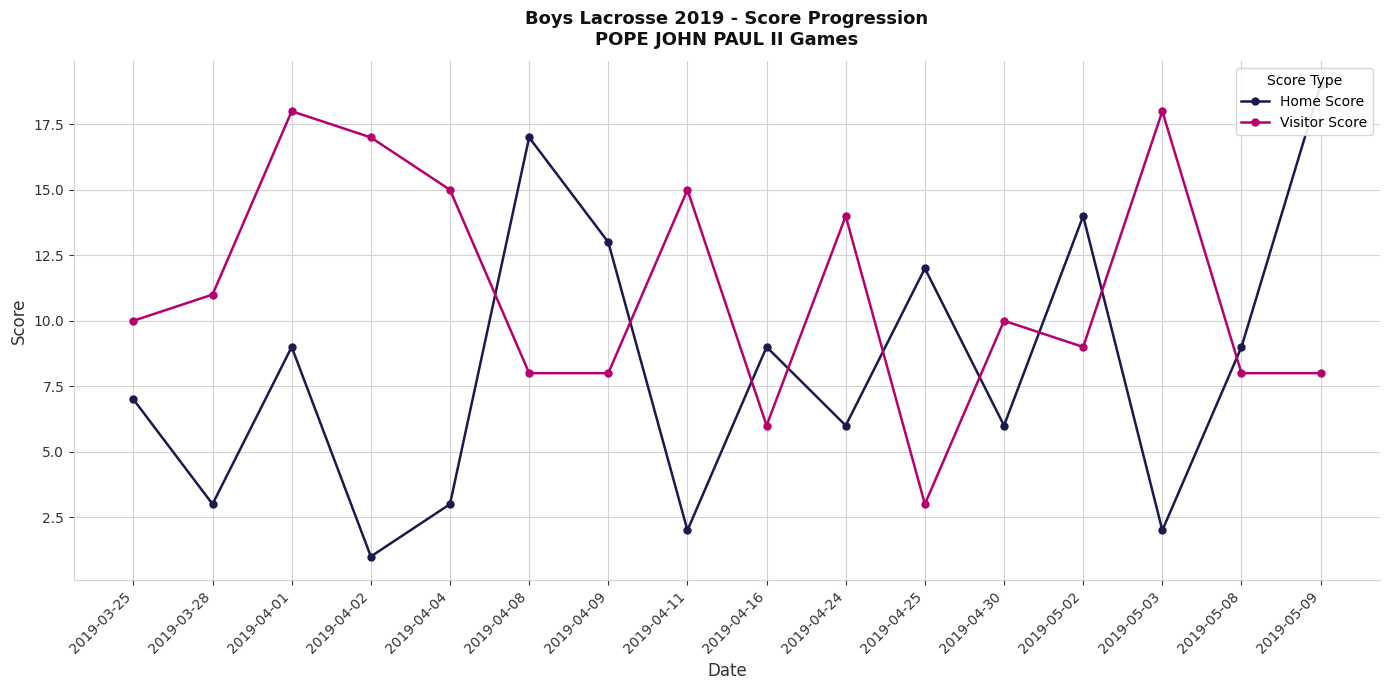

Reading left to right, transcribe all the data shown in this chart.

Home Score: 2019-03-25=7	2019-03-28=3	2019-04-01=9	2019-04-02=1	2019-04-04=3	2019-04-08=17	2019-04-09=13	2019-04-11=2	2019-04-16=9	2019-04-24=6	2019-04-25=12	2019-04-30=6	2019-05-02=14	2019-05-03=2	2019-05-08=9	2019-05-09=19
Visitor Score: 2019-03-25=10	2019-03-28=11	2019-04-01=18	2019-04-02=17	2019-04-04=15	2019-04-08=8	2019-04-09=8	2019-04-11=15	2019-04-16=6	2019-04-24=14	2019-04-25=3	2019-04-30=10	2019-05-02=9	2019-05-03=18	2019-05-08=8	2019-05-09=8